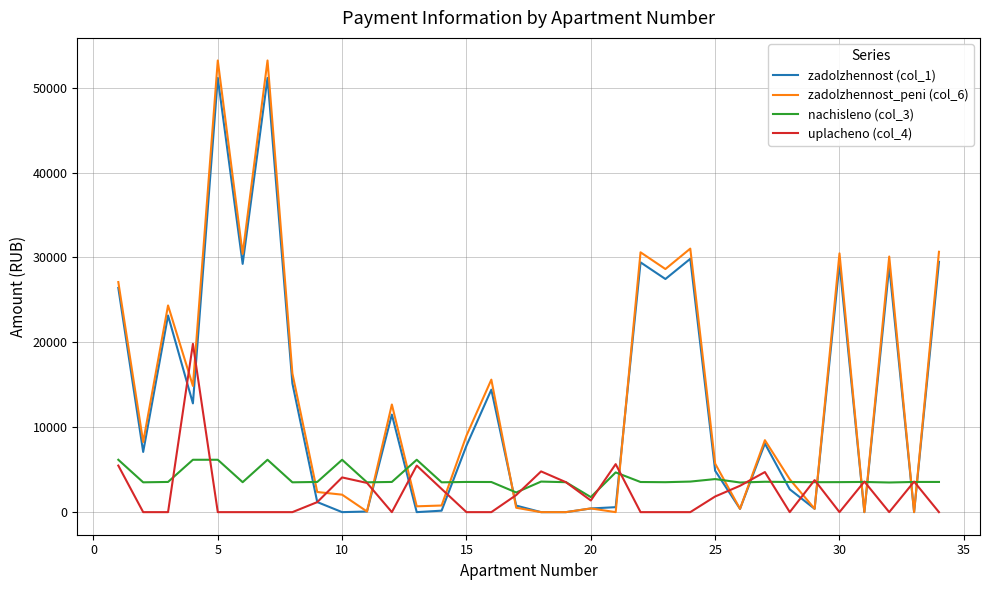

What is the maximum value for nachisleno (col_3)?

6170.4